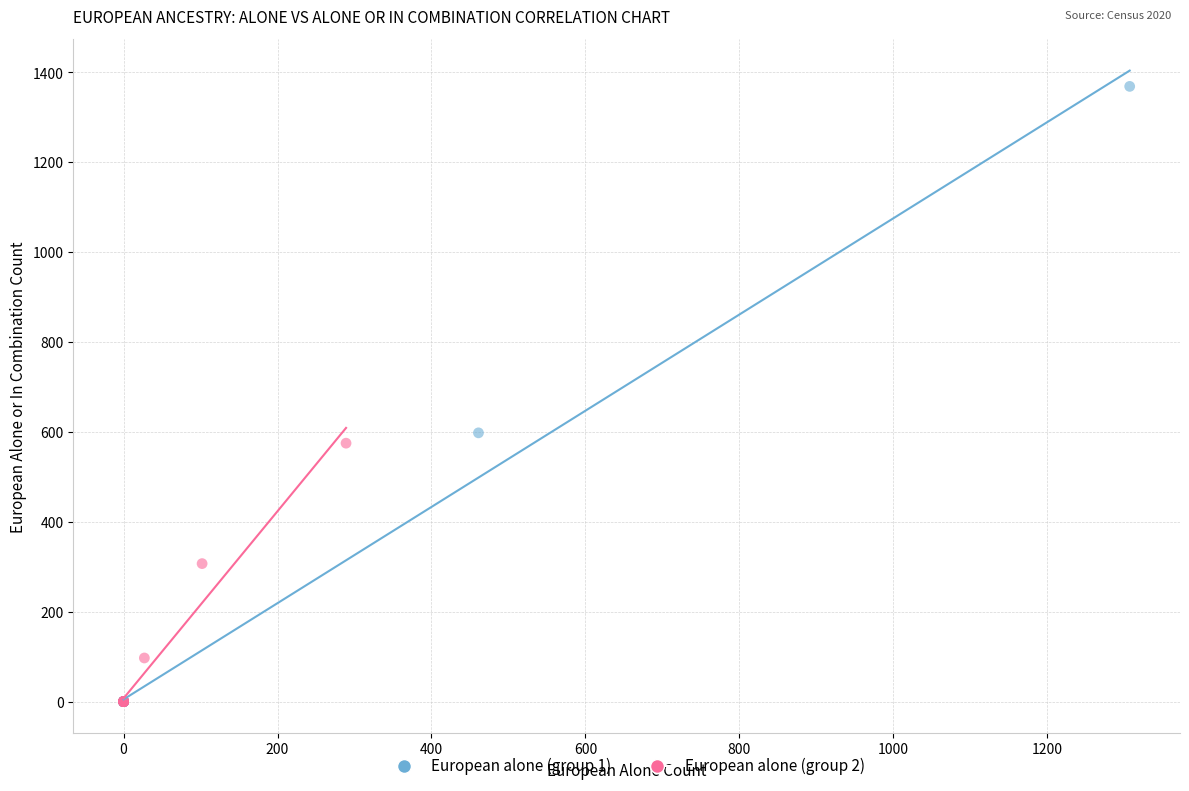

Which series contains the highest Y value?

European alone (group 1)